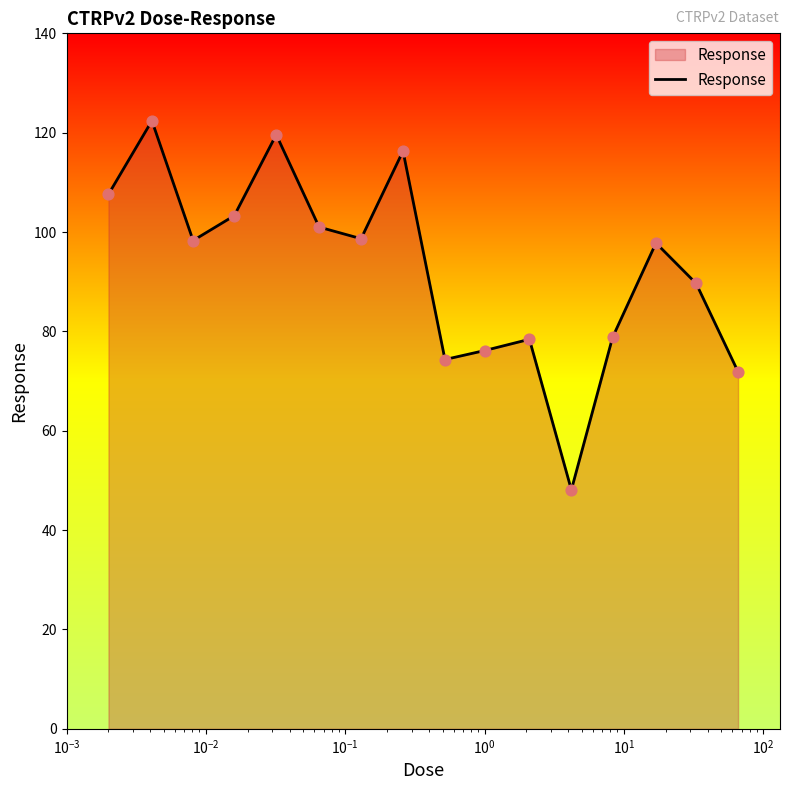

What is the difference between the maximum and minimum values?

74.3